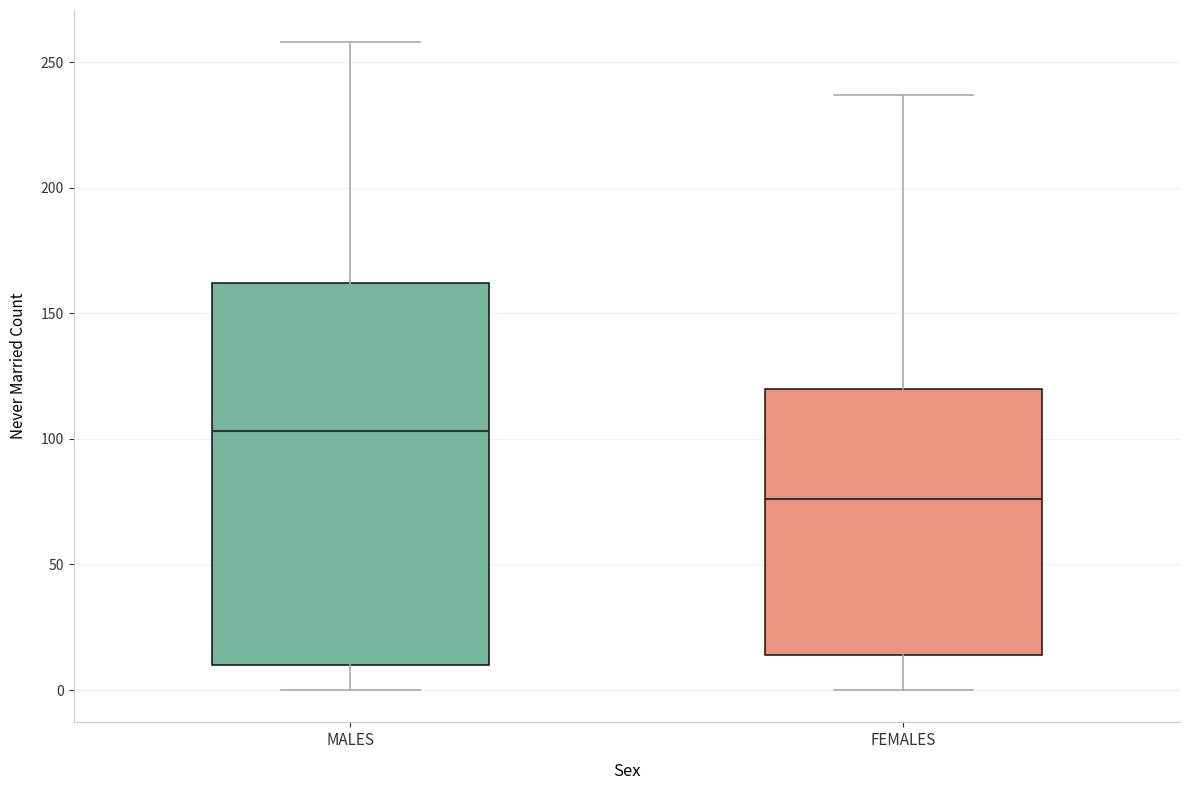

Which box has the highest median line?

MALES